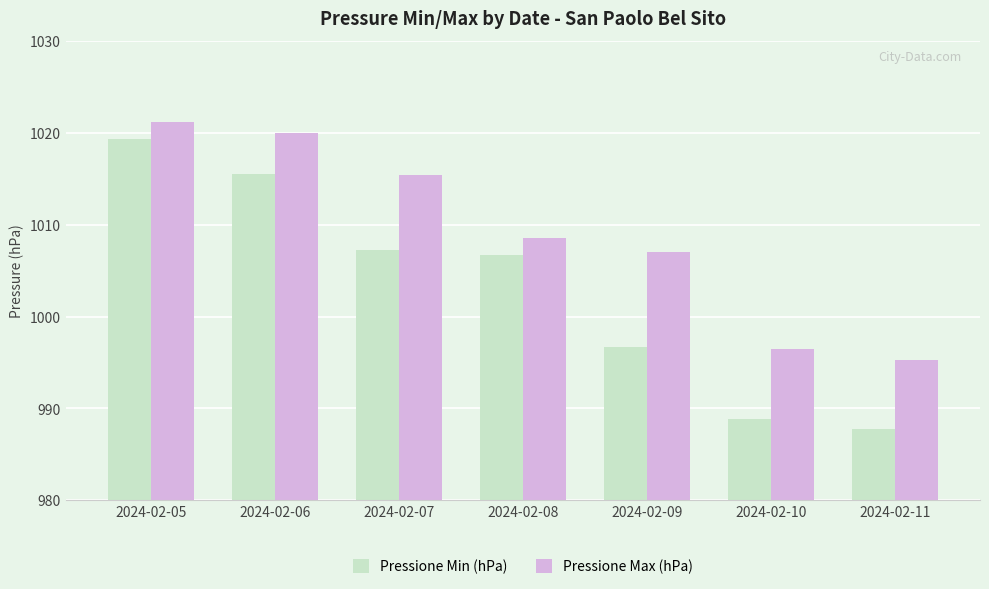

What are all the series names shown in the legend?

Pressione Min (hPa), Pressione Max (hPa)